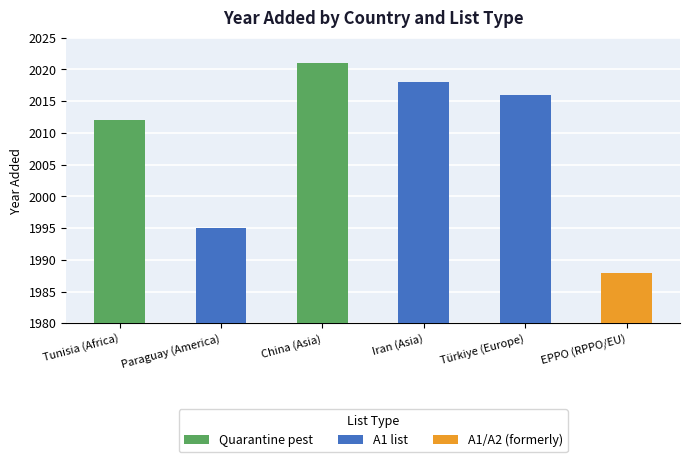

The chart shows a value of 1995 at Paraguay (America). True or false?

True